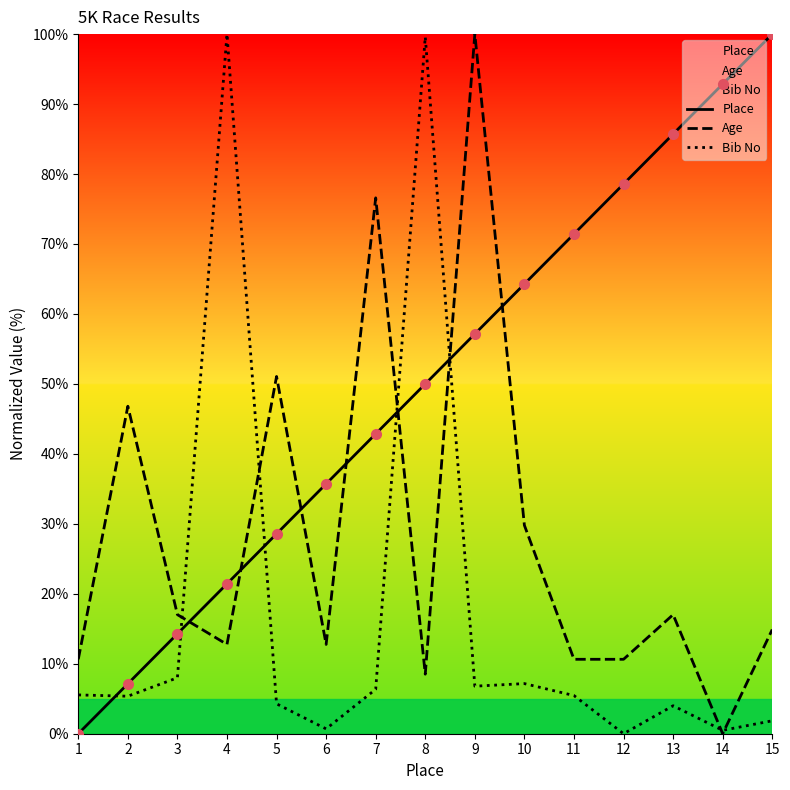

Reading left to right, what are all the values shown in this chart?

Place: 0.0	7.1	14.3	21.4	28.6	35.7	42.9	50.0	57.1	64.3	71.4	78.6	85.7	92.9	100.0
Age: 10.6	46.8	17.0	12.8	51.1	12.8	76.6	8.5	100.0	29.8	10.6	10.6	17.0	0.0	14.9
Bib No: 5.5	5.4	8.0	100.0	4.3	0.7	6.4	99.6	6.8	7.2	5.5	0.0	4.0	0.5	1.8